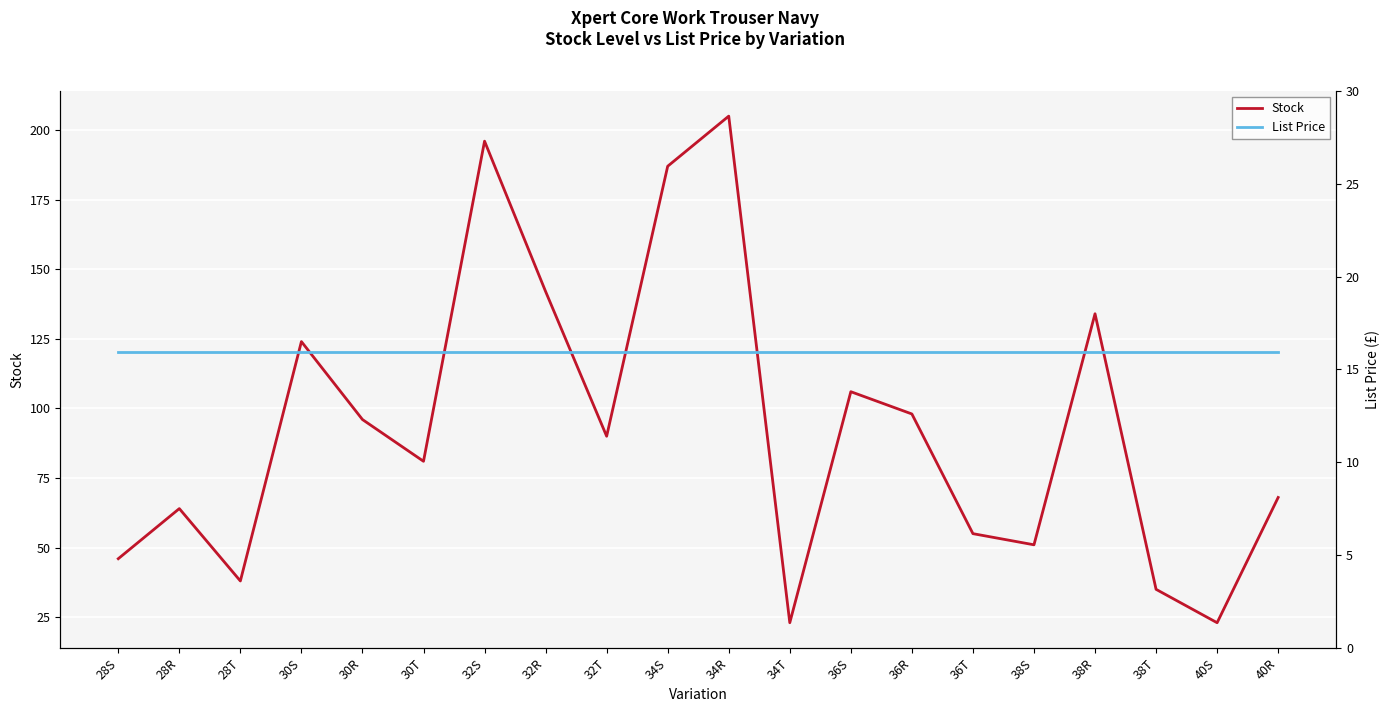

What is the greatest value displayed?

205.0